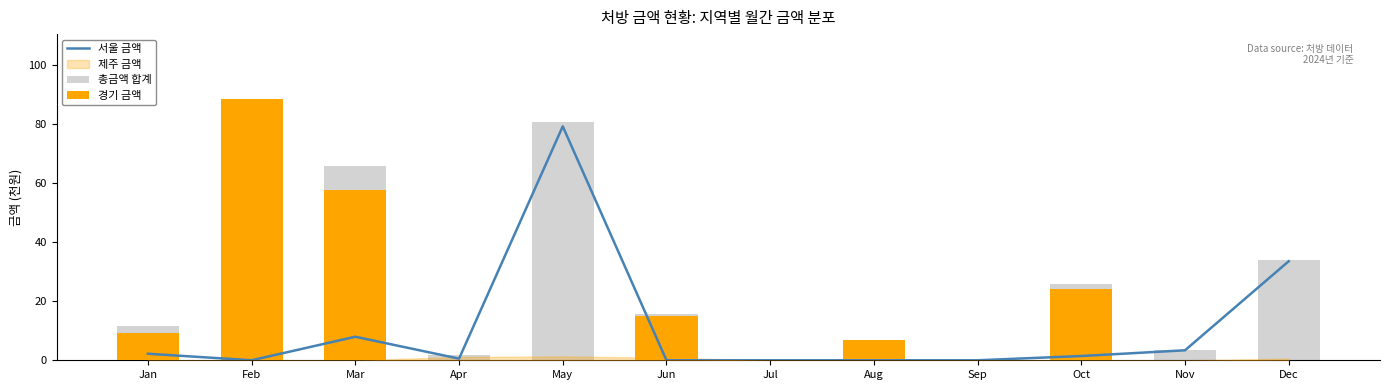

How many values in the 서울 금액 series exceed 1?

6